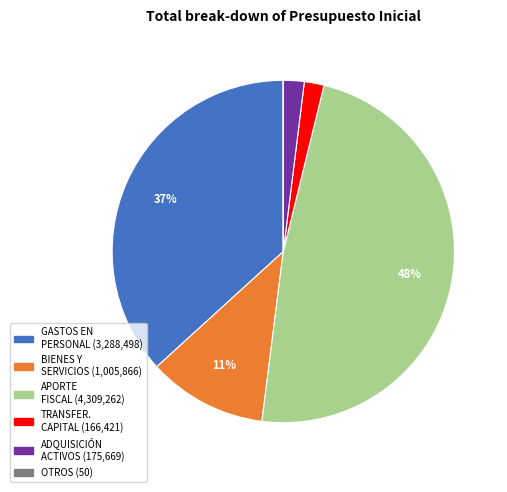

Is there a majority slice in this chart?

No